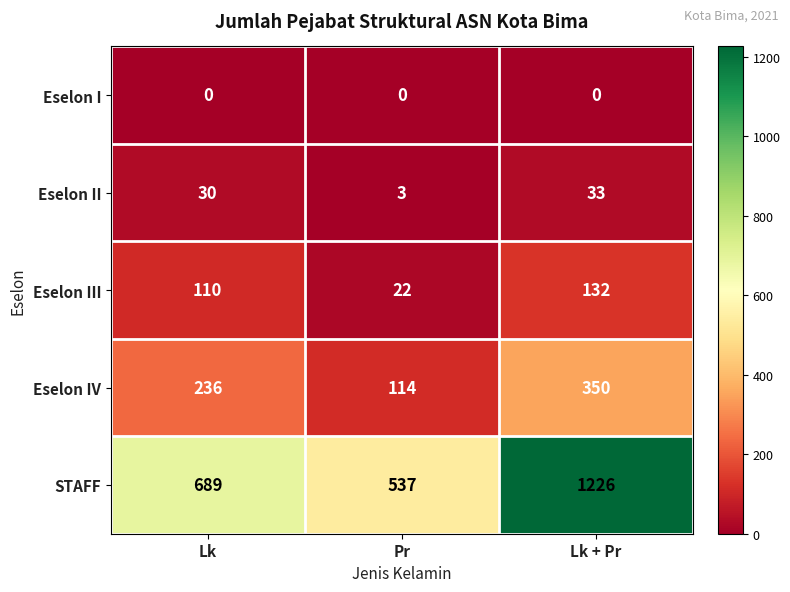

What value does the Eselon IV series have at Pr, to the nearest 5?

115